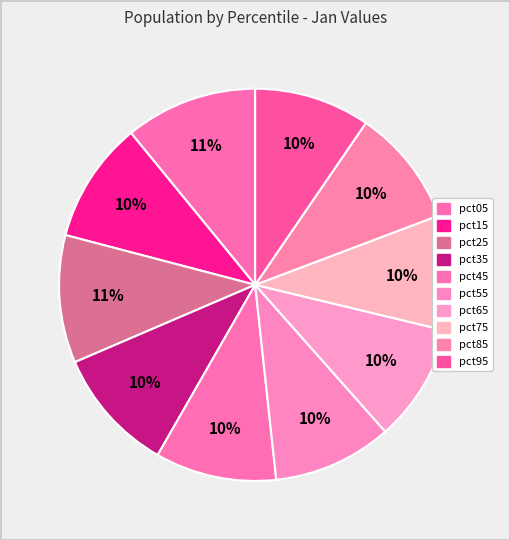

Is it true that pct25 is 1% of the pie?

False